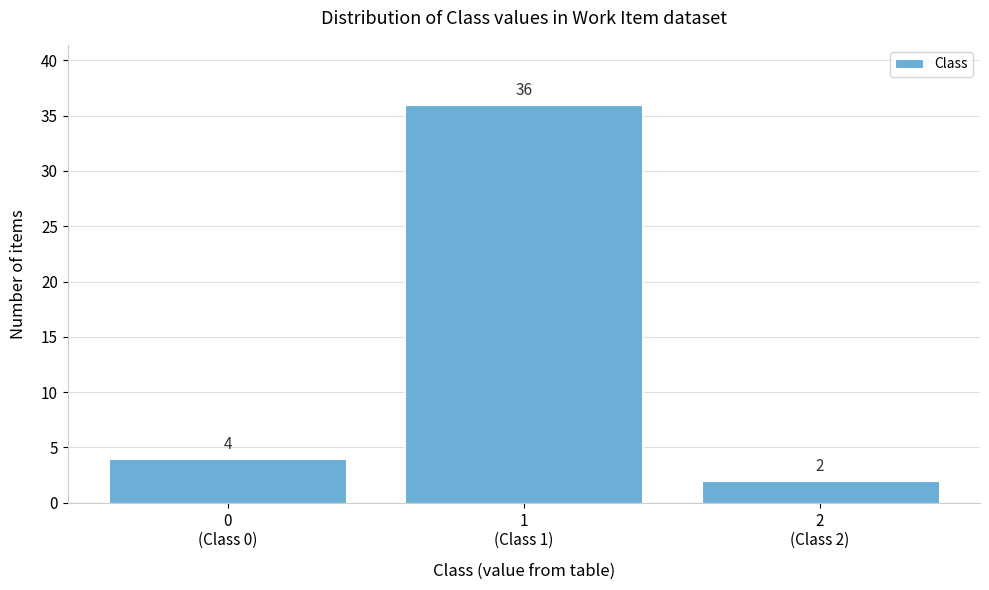

Reading right to left, transcribe all the data shown in this chart.

2	36	4